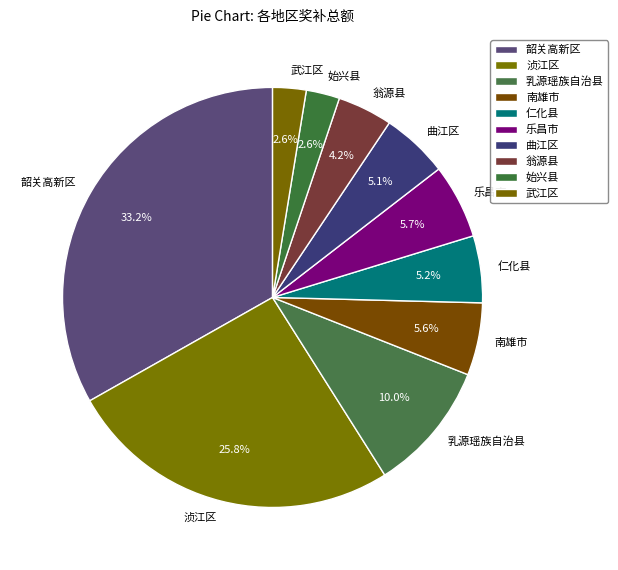

To the nearest percent, what is the average slice percentage?

10%